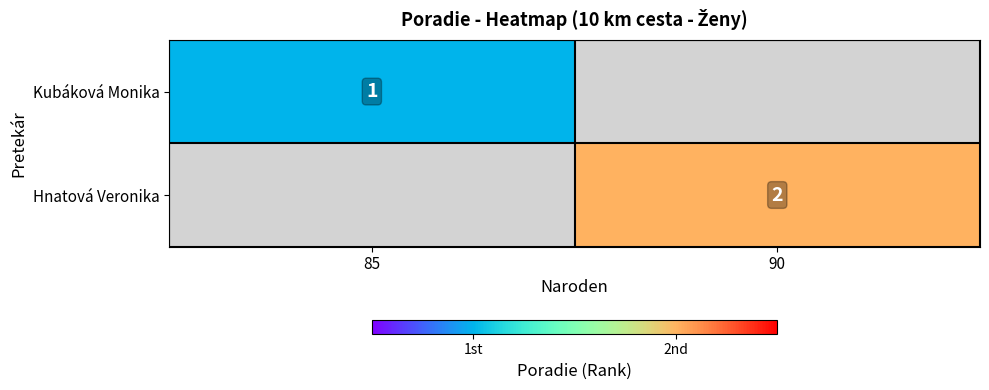

True or false: Kubáková Monika has a value of 1 at 85.

True